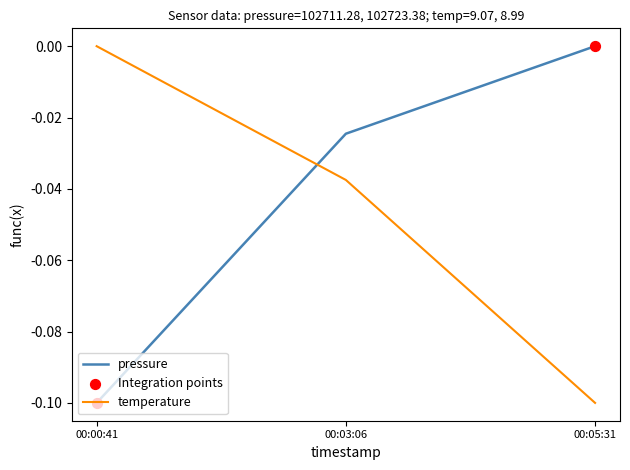

At which category is the sum across all series the highest?

00:03:06